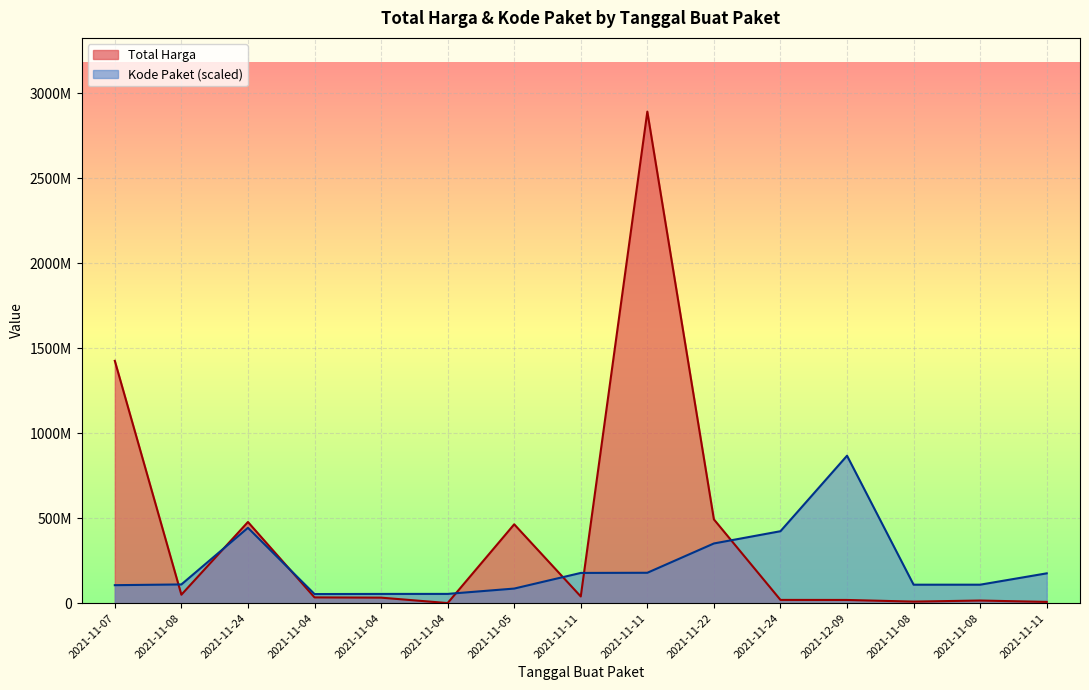

What is the total value across all series at 2021-11-08?

159912009.5